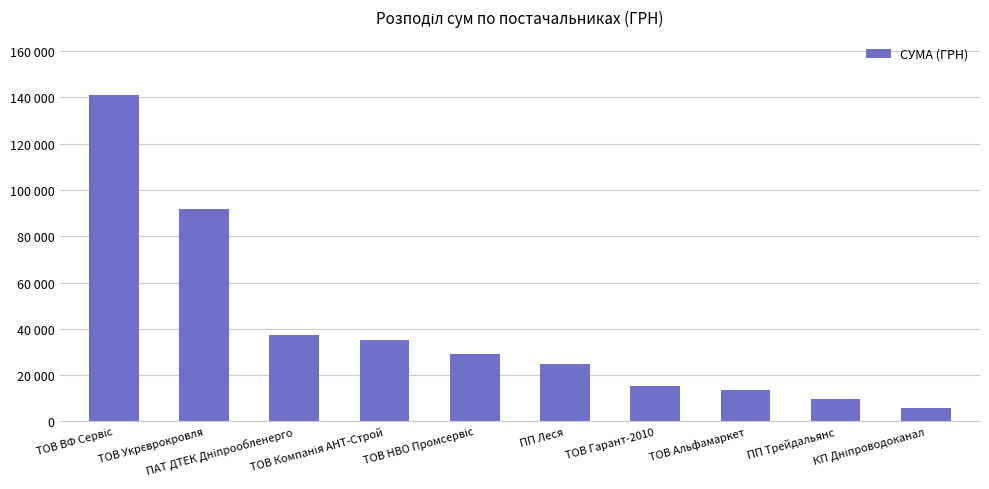

What is the change in value from ТОВ ВФ Сервіс to ПАТ ДТЕК Дніпрообленерго?

-103395.3